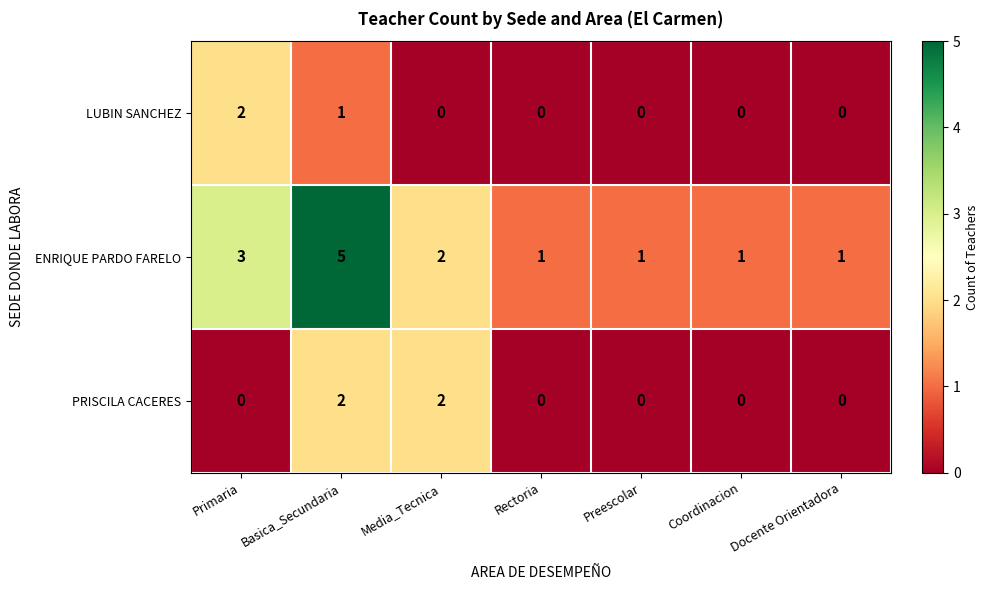

What is the difference between the highest and lowest values at Basica_Secundaria?

4